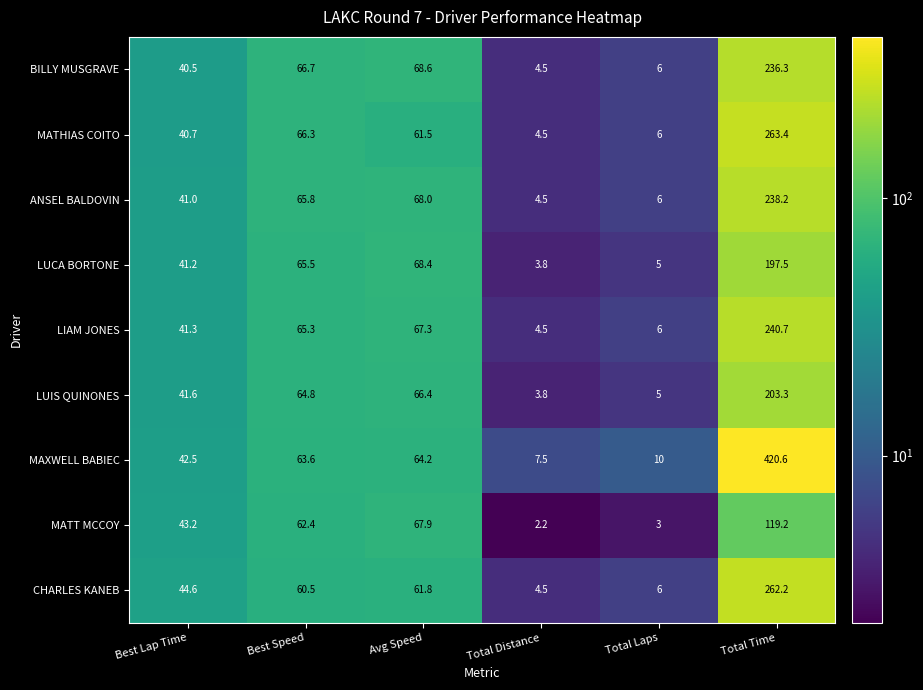

Which category has the highest value across all series?

Total Time